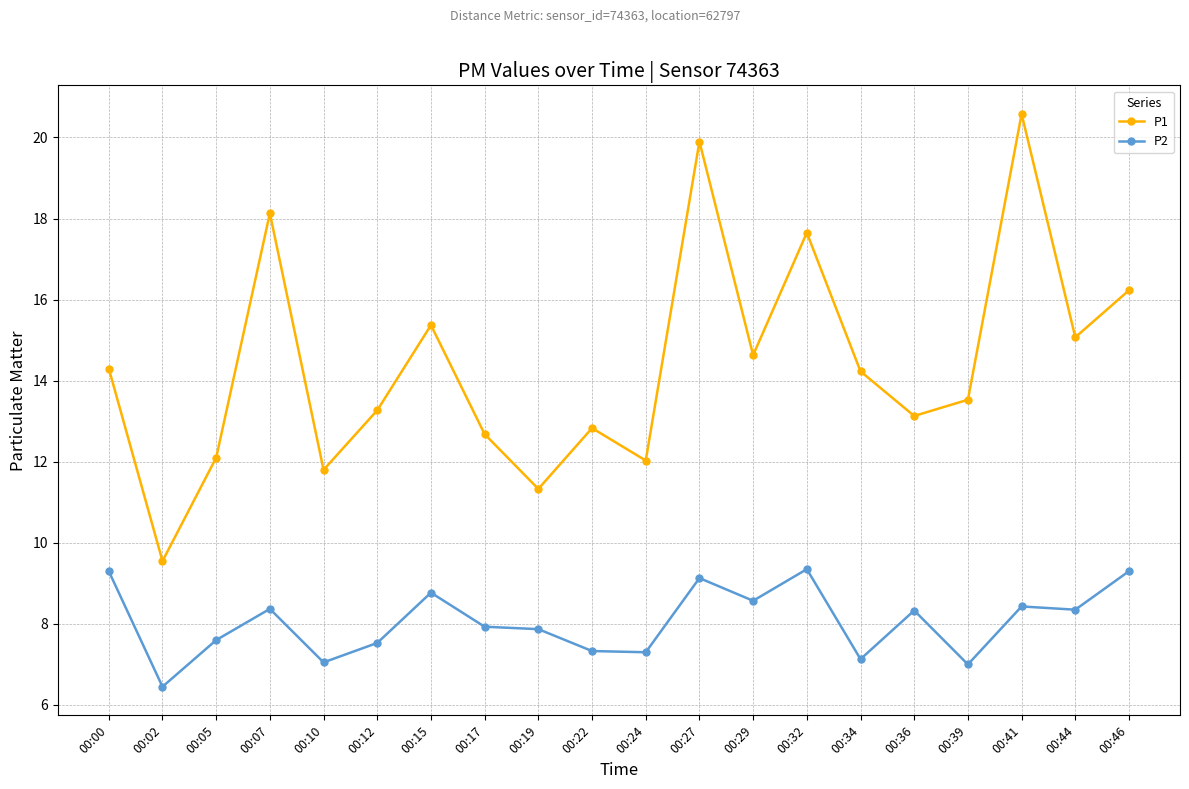

Where does the P1 series first go above 14?

00:00